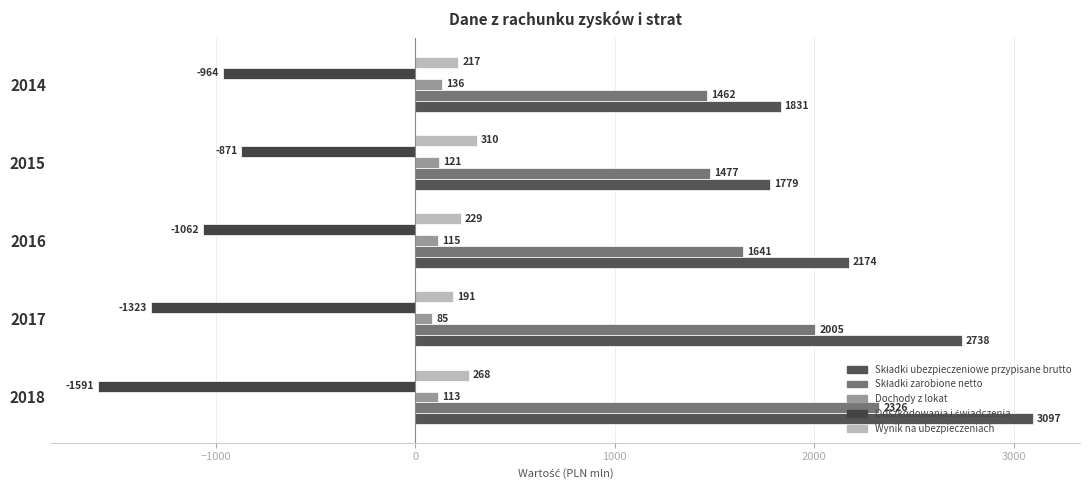

How many data points in Dochody z lokat are less than 115?

2